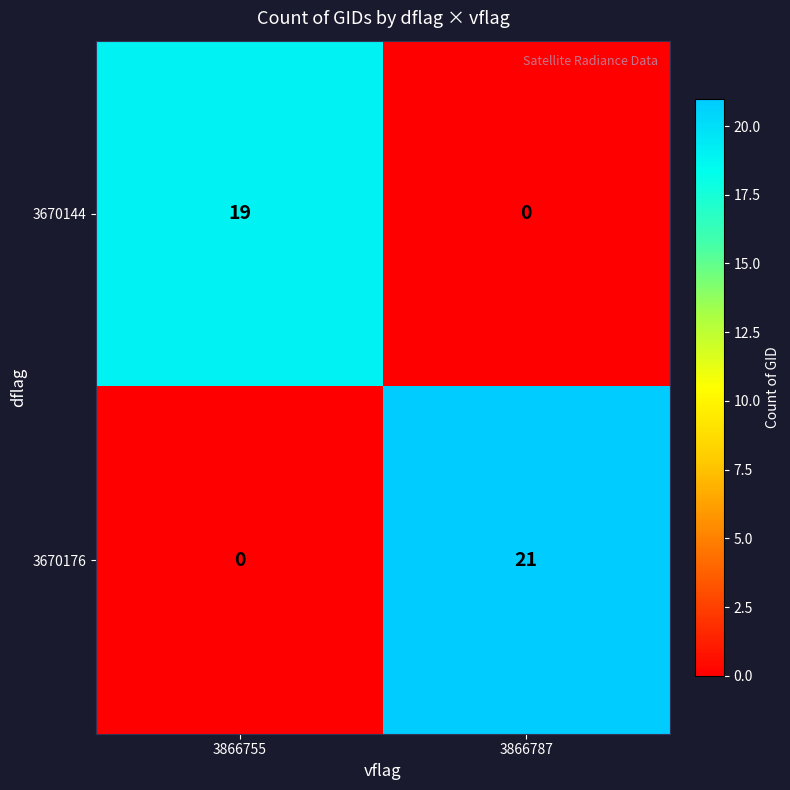

Where is 3670176 nearest to the value 10?

3866755